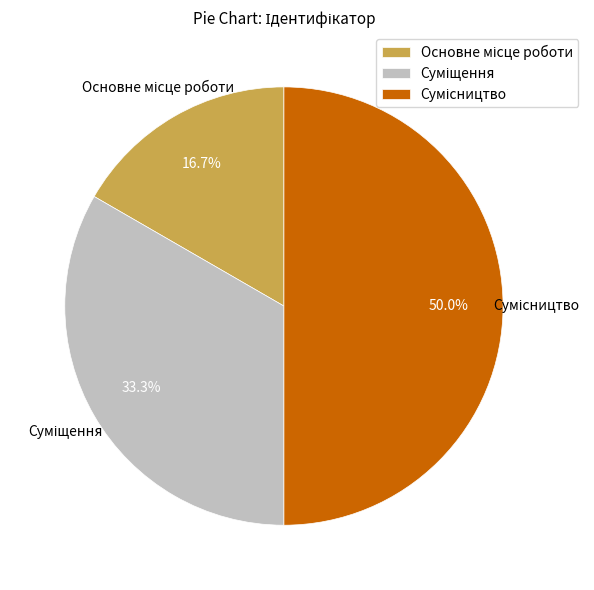

To the nearest percent, what portion does Суміщення represent?

33%